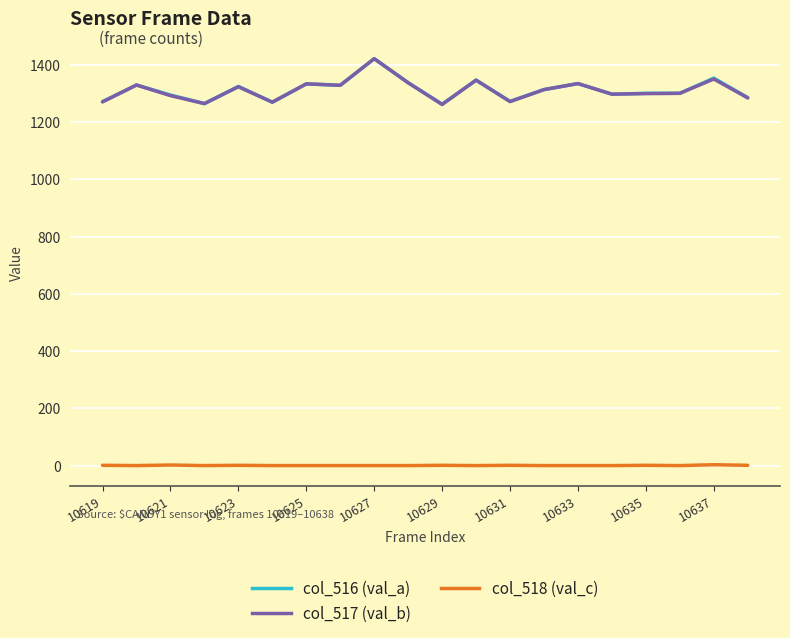

What is the greatest value displayed?

1422